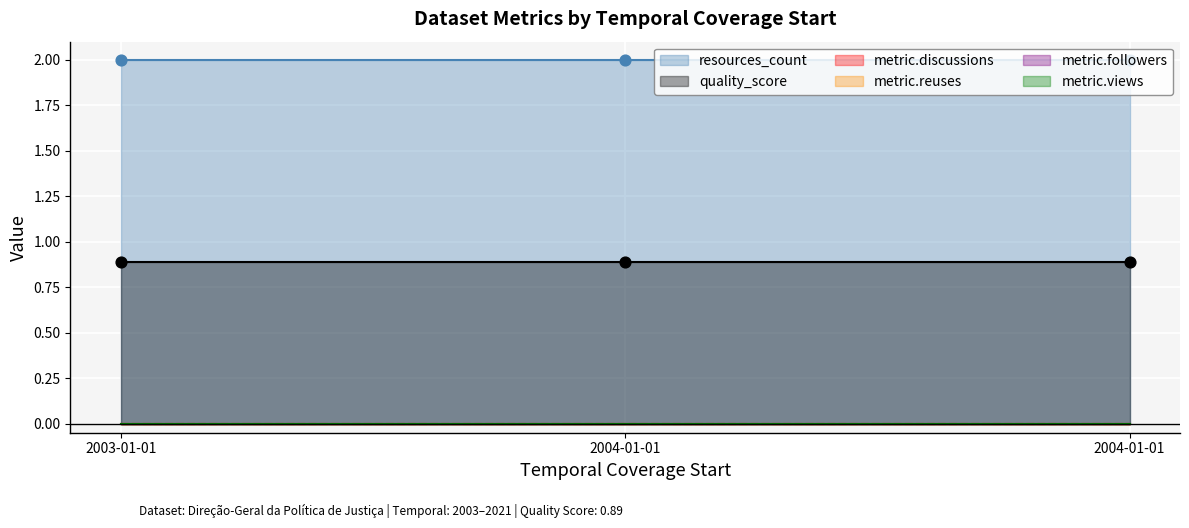

Which series contains the highest Y value?

resources_count